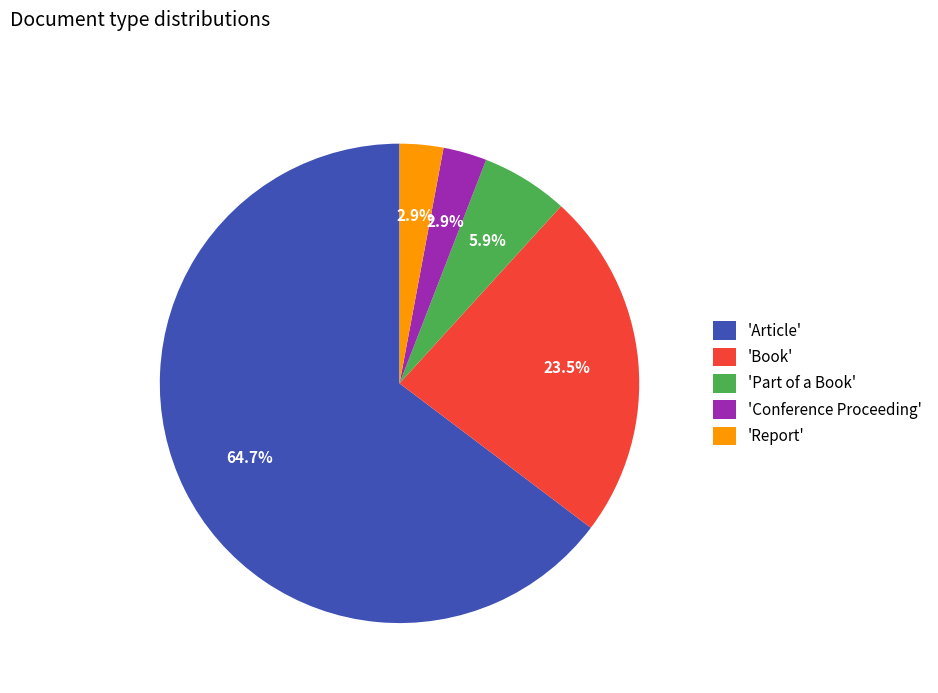

Which slice is the largest?

'Article'